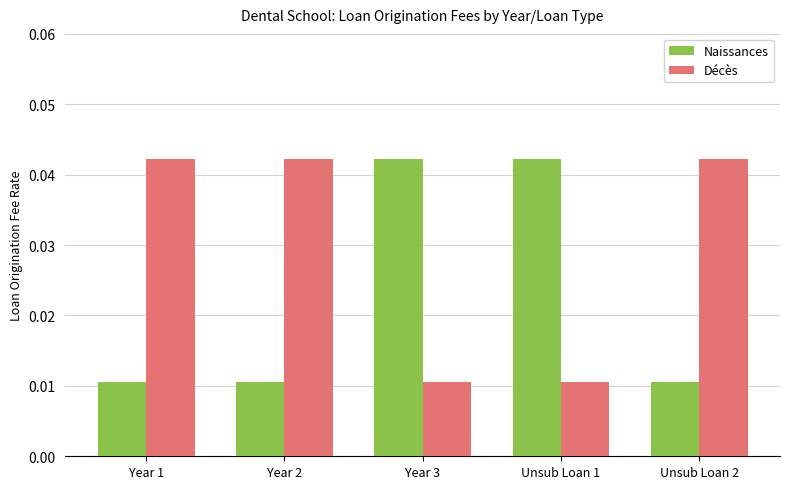

Is the value of Naissances at Year 2 greater than the value of Décès at Year 1?

No